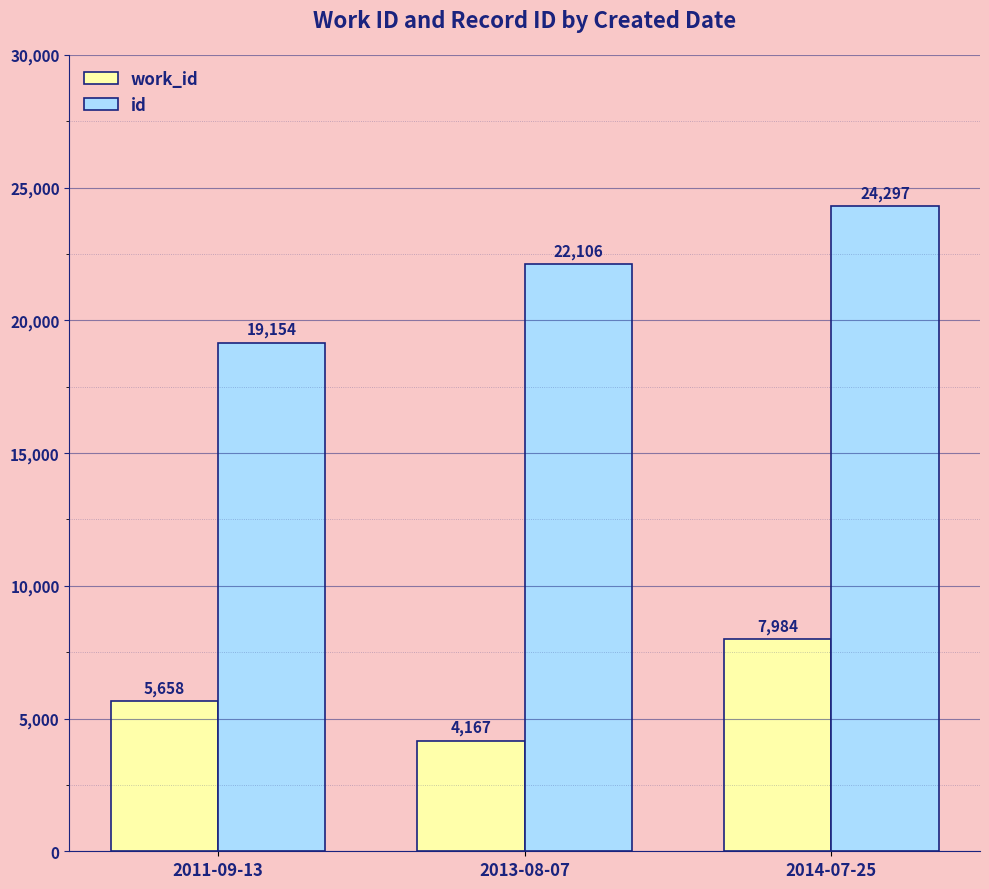

What is the difference between the maximum and second lowest values in the work_id series?

2326